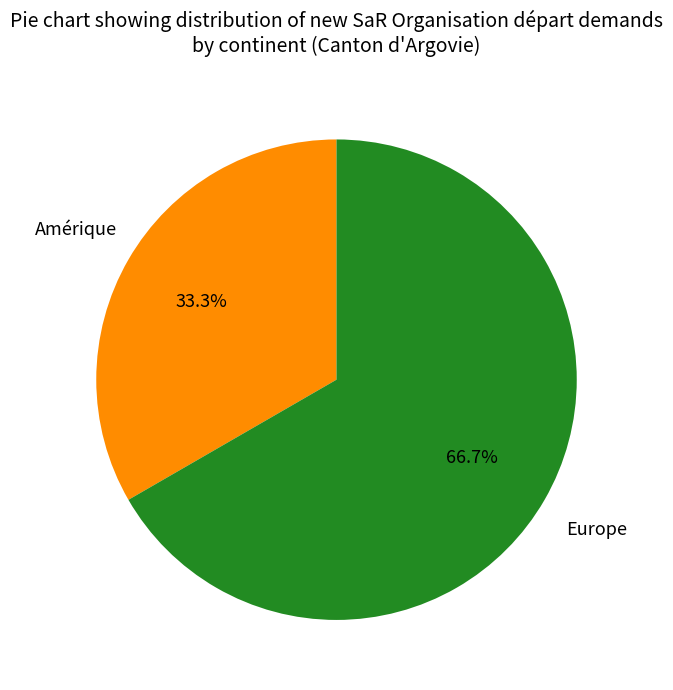

Does any single category account for the majority?

Yes